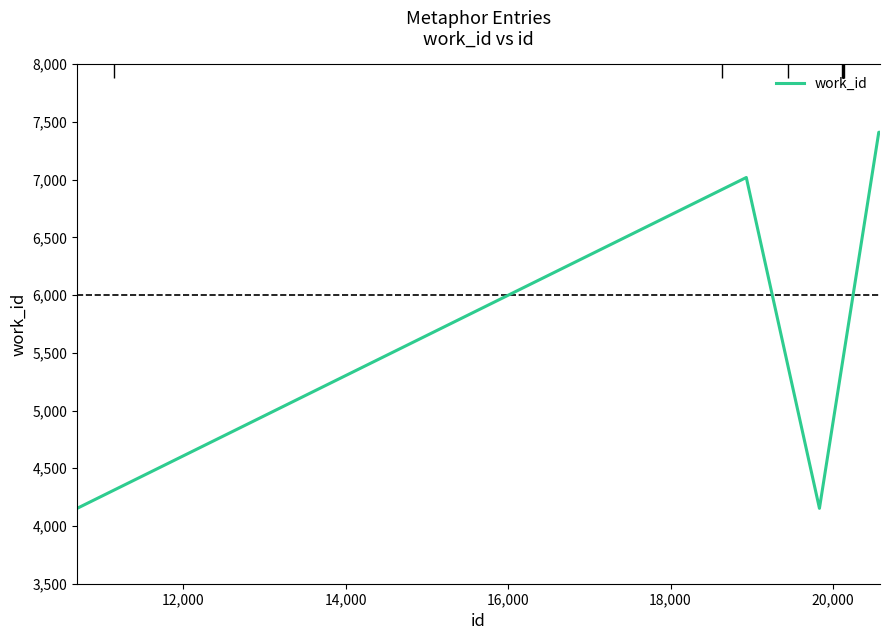

What is the difference between the second highest and second lowest values?

3258